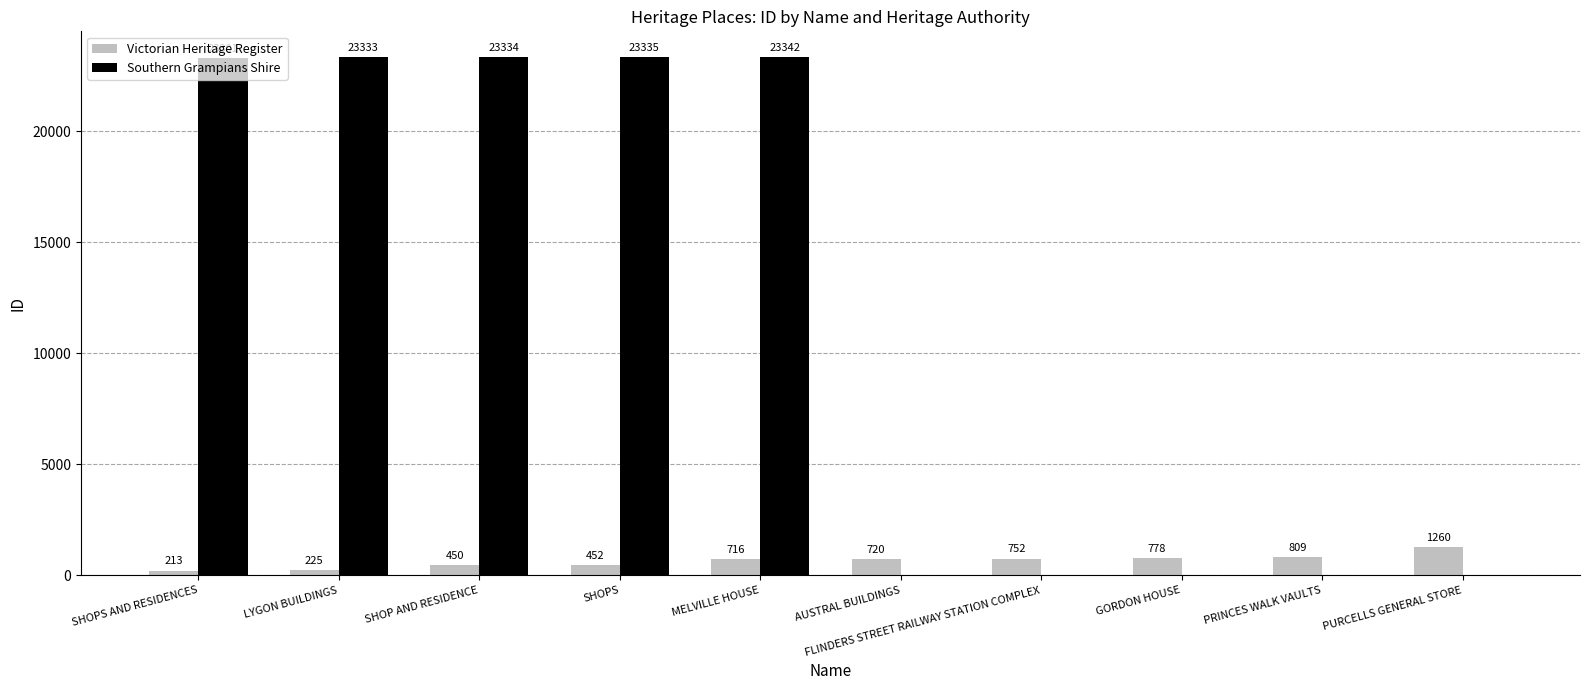

Are the bars horizontal?

No